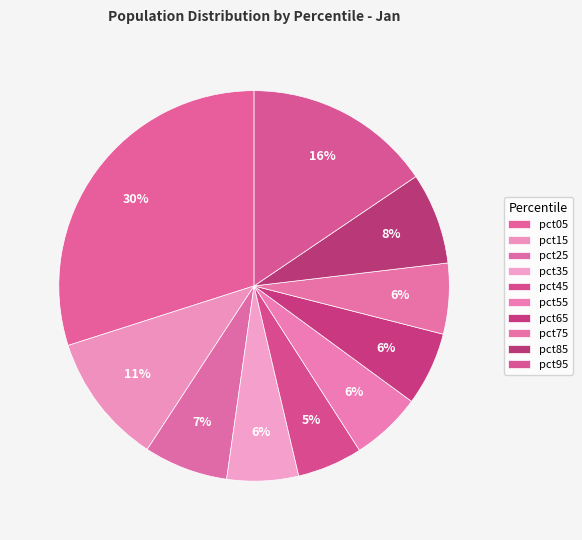

True or false: pct45 accounts for 14% of the total.

False